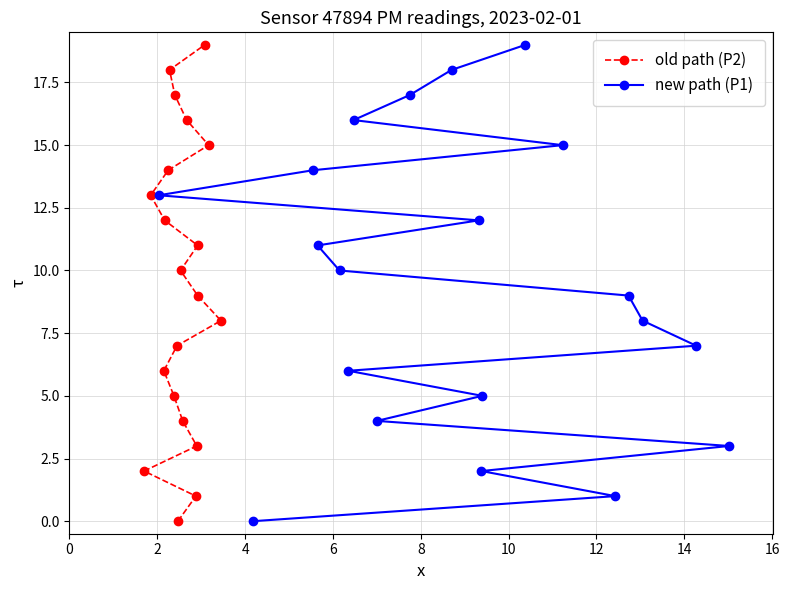

How many values in the new path (P1) series are below 10?

10